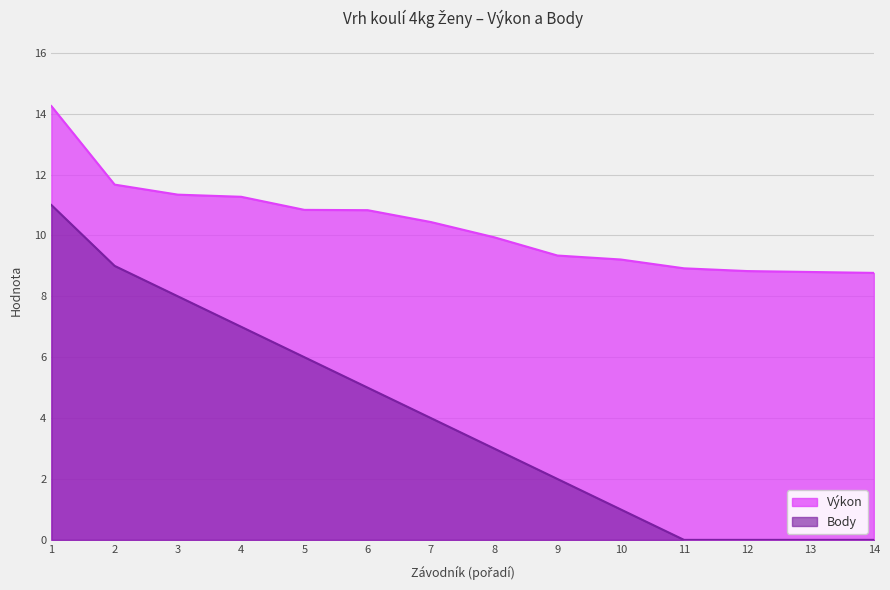

Which series has the widest spread of values?

Body